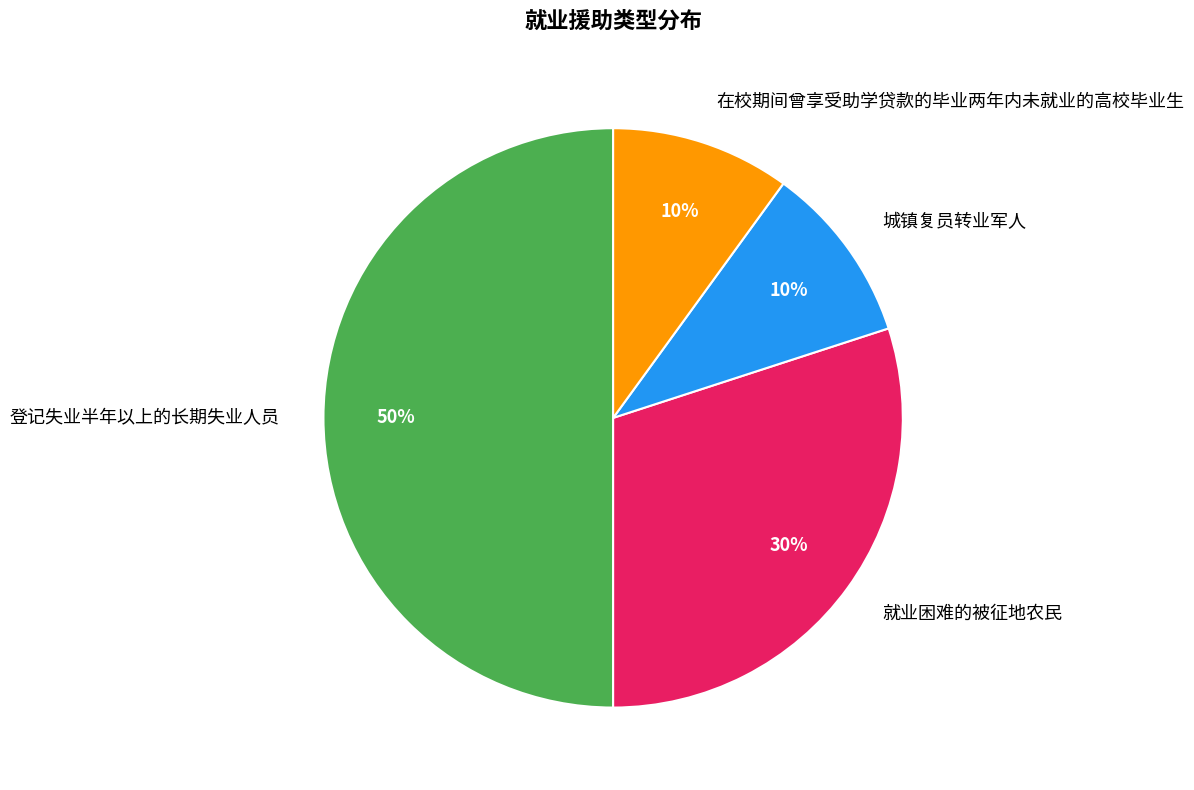

What is the ratio of the value at 就业困难的被征地农民 to the value at 在校期间曾享受助学贷款的毕业两年内未就业的高校毕业生?

3.0